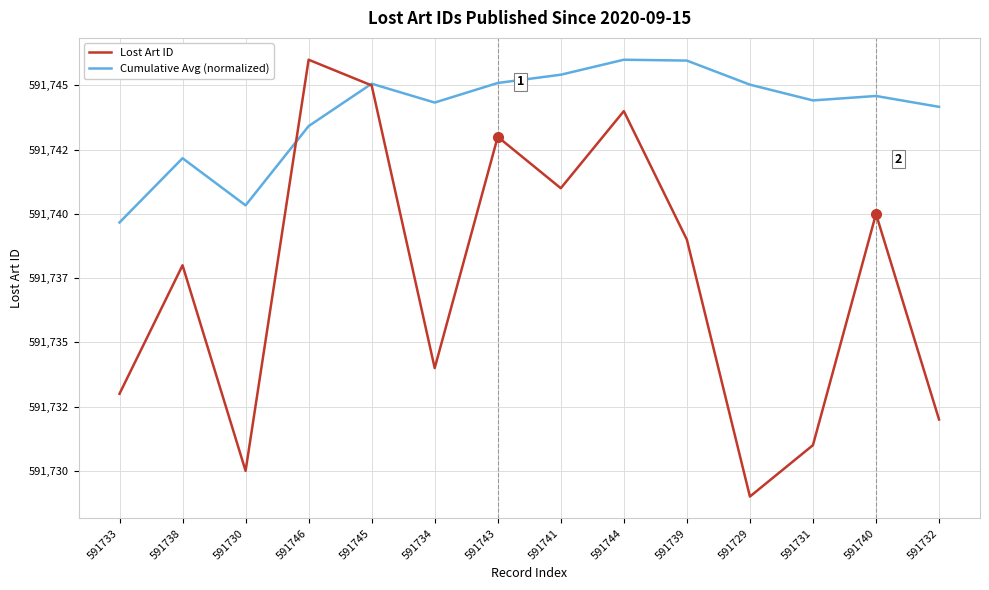

Rank the series by their average value, from highest to lowest.

Cumulative Avg (normalized), Lost Art ID